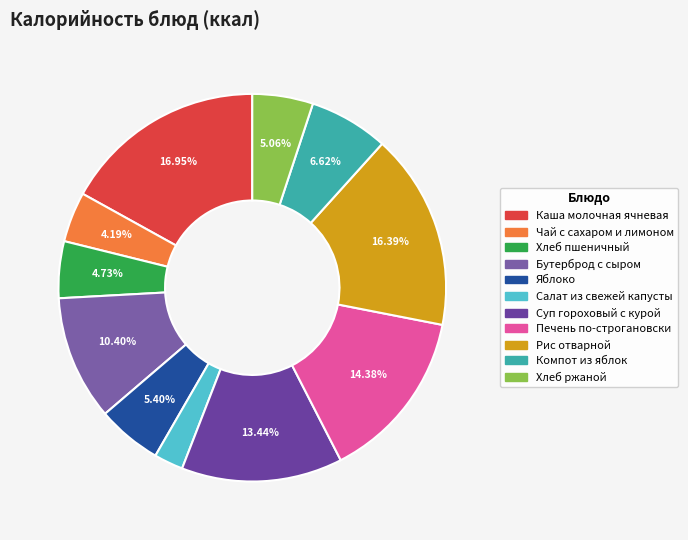

Which has a higher value, Хлеб пшеничный or Рис отварной?

Рис отварной